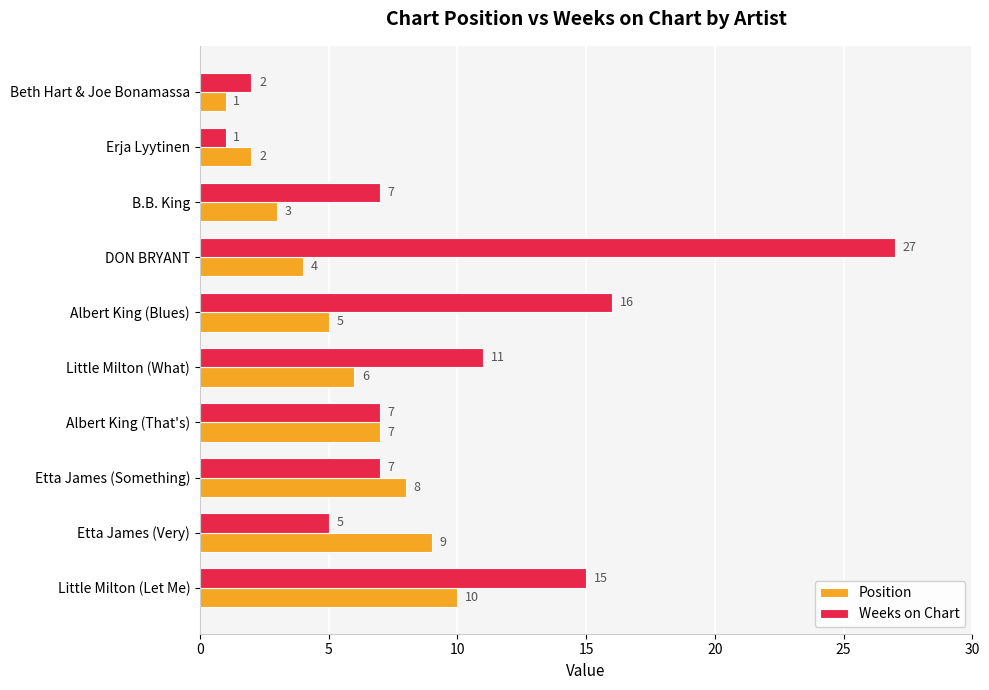

List the series in order of their overall mean, lowest first.

Position, Weeks on Chart